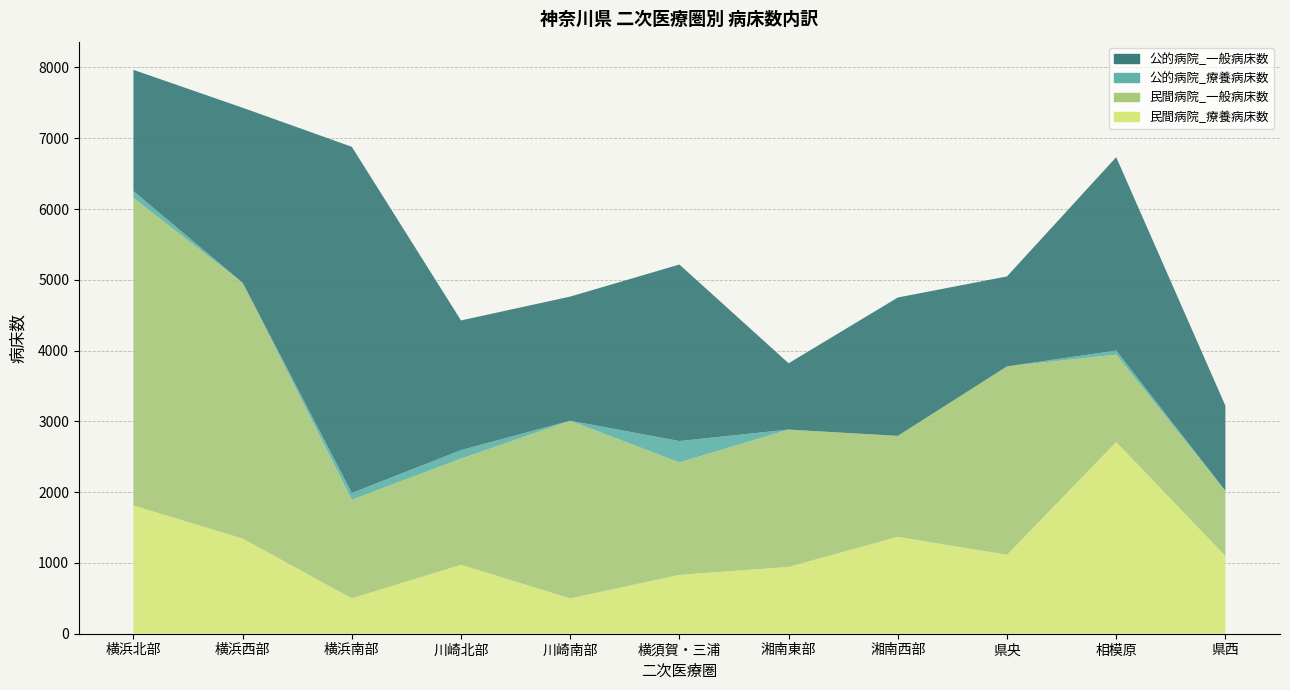

Reading right to left, what are all the values shown in this chart?

公的病院_一般病床数: 県西=1202	相模原=2733	県央=1271	湘南西部=1955	湘南東部=937	横須賀・三浦=2494	川崎南部=1754	川崎北部=1832	横浜南部=4891	横浜西部=2473	横浜北部=1713
公的病院_療養病床数: 県西=0	相模原=57	県央=0	湘南西部=0	湘南東部=0	横須賀・三浦=302	川崎南部=0	川崎北部=120	横浜南部=94	横浜西部=0	横浜北部=96
民間病院_一般病床数: 県西=920	相模原=1235	県央=2662	湘南西部=1426	湘南東部=1940	横須賀・三浦=1588	川崎南部=2510	川崎北部=1500	横浜南部=1394	横浜西部=3614	横浜北部=4345
民間病院_療養病床数: 県西=1099	相模原=2708	県央=1115	湘南西部=1369	湘南東部=944	横須賀・三浦=832	川崎南部=499	川崎北部=974	横浜南部=500	横浜西部=1344	横浜北部=1812